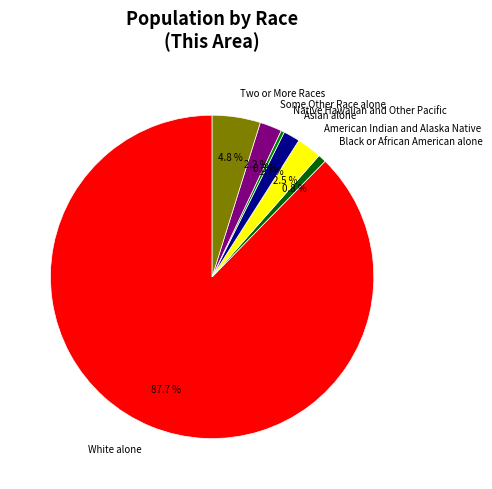

Which has a higher value, White alone or Some Other Race alone?

White alone